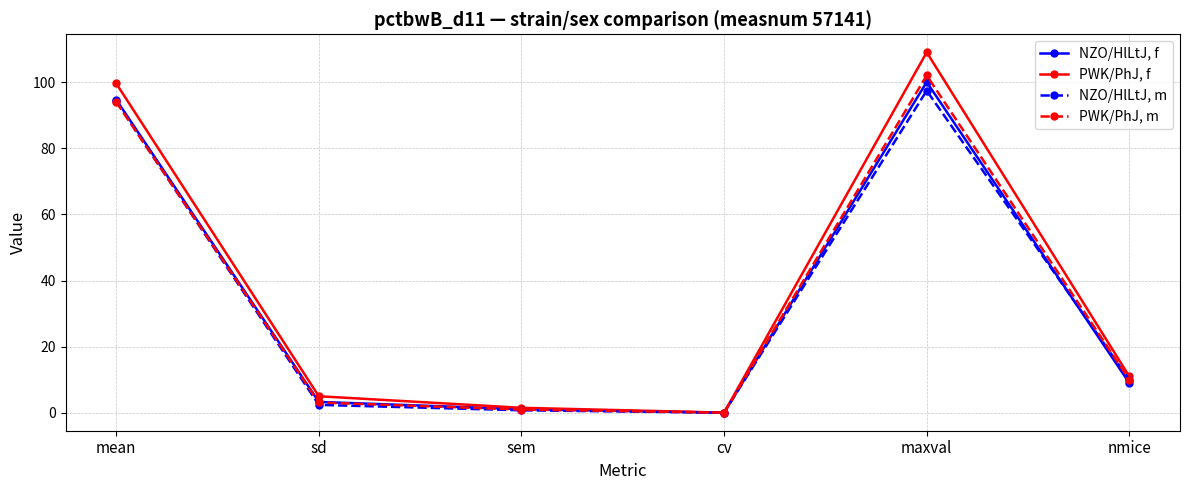

What is the highest value of the NZO/HlLtJ, m series?

97.4